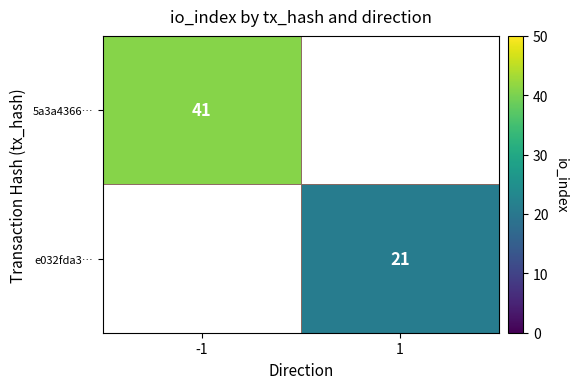

The value of 5a3a4366… at -1 is 41. True or false?

True